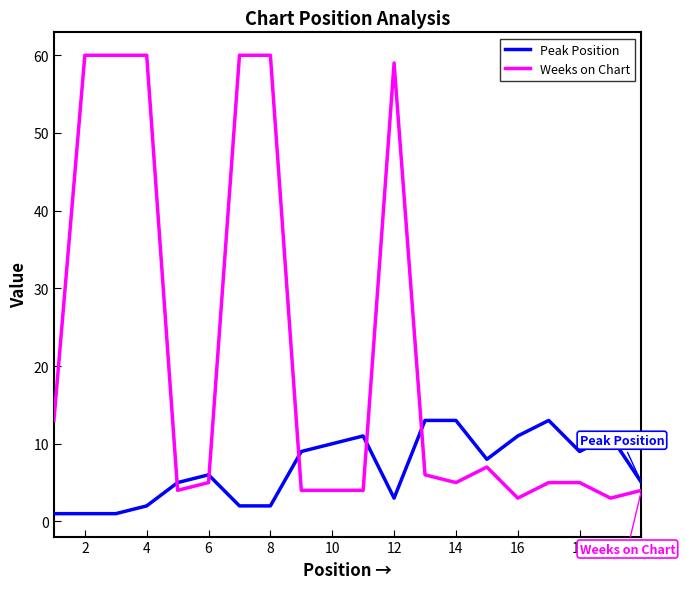

True or false: Weeks on Chart and Peak Position intersect in this chart.

True